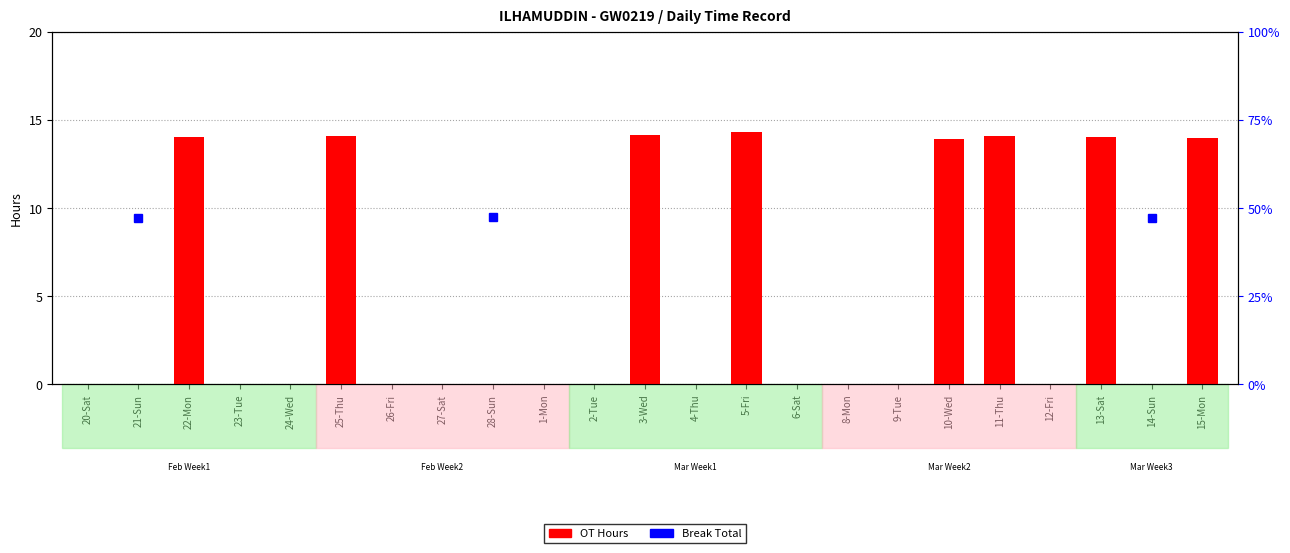

Reading left to right, what are all the values shown in this chart?

20-Sat=0.0	21-Sun=0.0	22-Mon=14.0	23-Tue=0.0	24-Wed=0.0	25-Thu=14.1	26-Fri=0.0	27-Sat=0.0	28-Sun=0.0	1-Mon=0.0	2-Tue=0.0	3-Wed=14.1	4-Thu=0.0	5-Fri=14.3	6-Sat=0.0	8-Mon=0.0	9-Tue=0.0	10-Wed=13.9	11-Thu=14.1	12-Fri=0.0	13-Sat=14.0	14-Sun=0.0	15-Mon=14.0